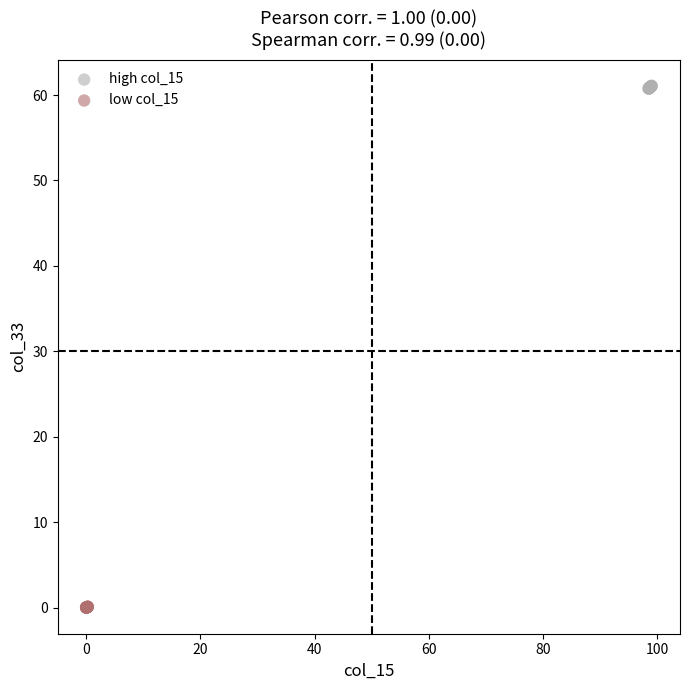

Which series contains the highest Y value?

high col_15